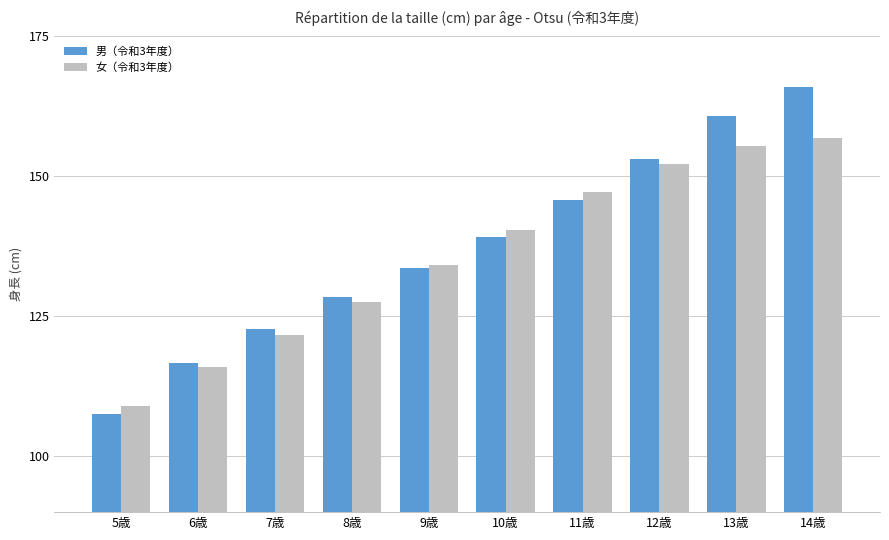

Which series has the largest total across all categories?

男（令和3年度）